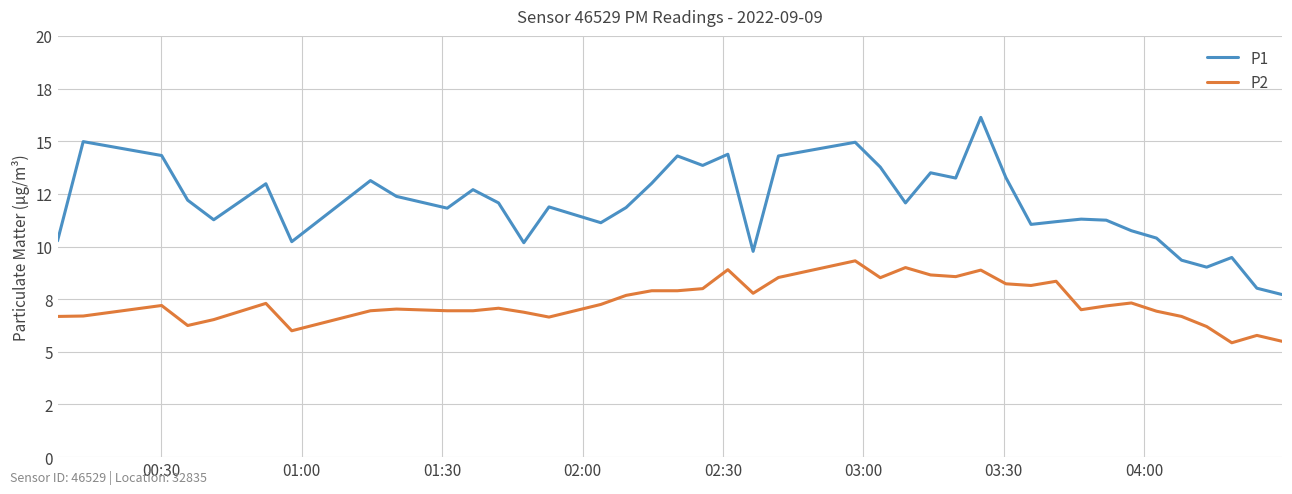

Does the chart have visible grid lines?

Yes